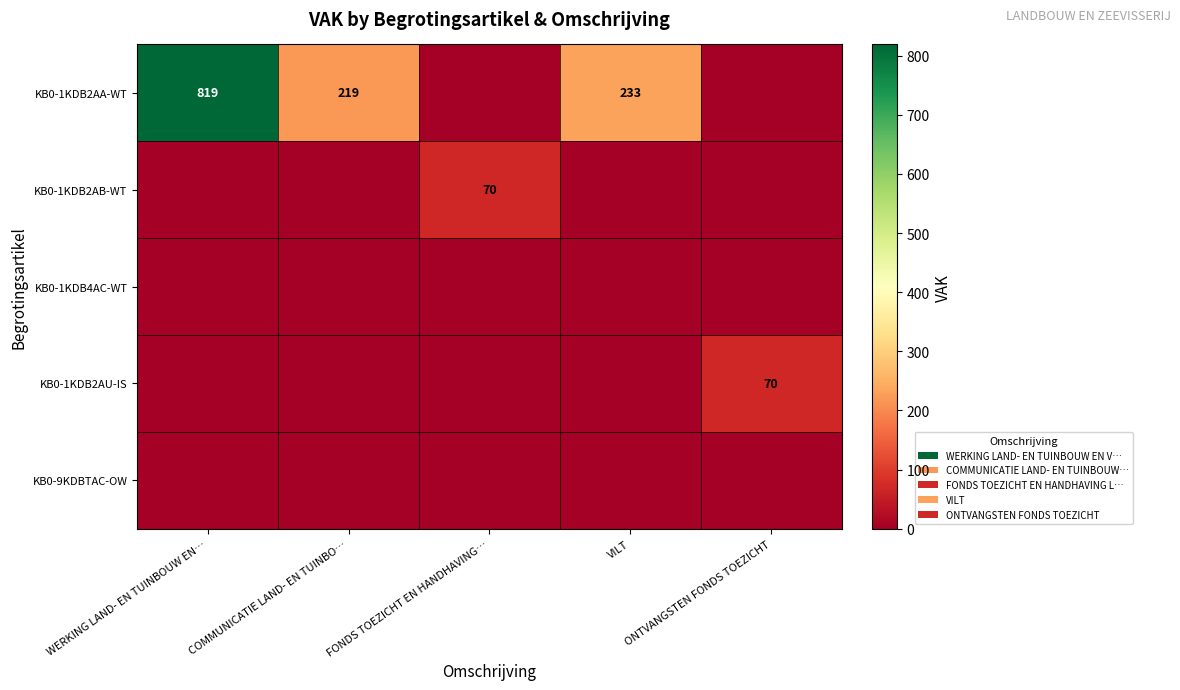

Which series has the widest spread of values?

KB0-1KDB2AA-WT